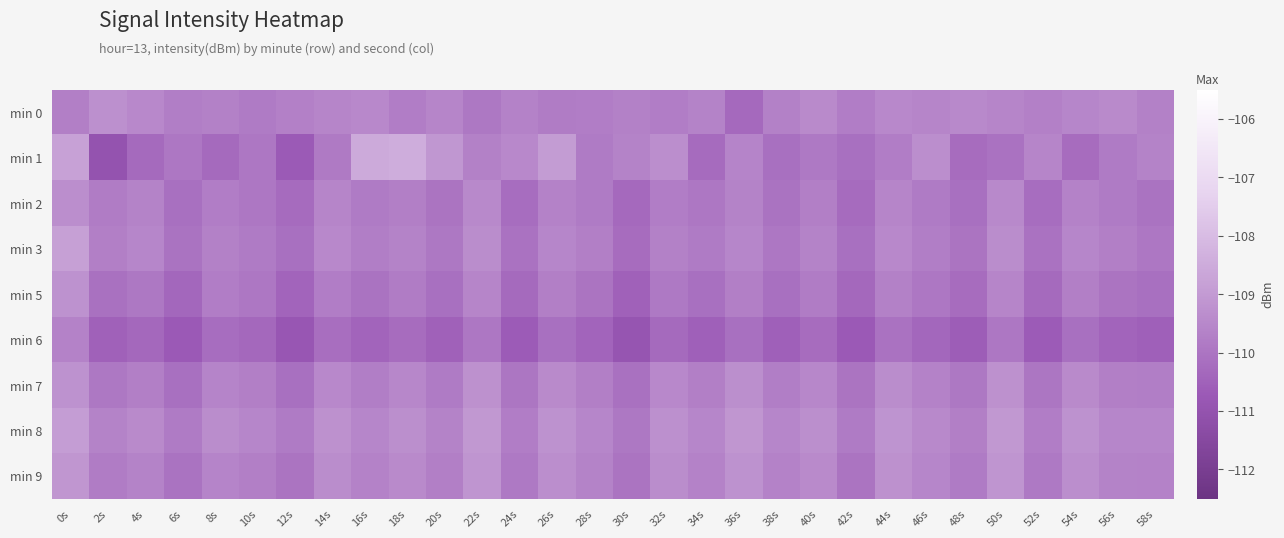

At how many categories does at least one series exceed -109?

4